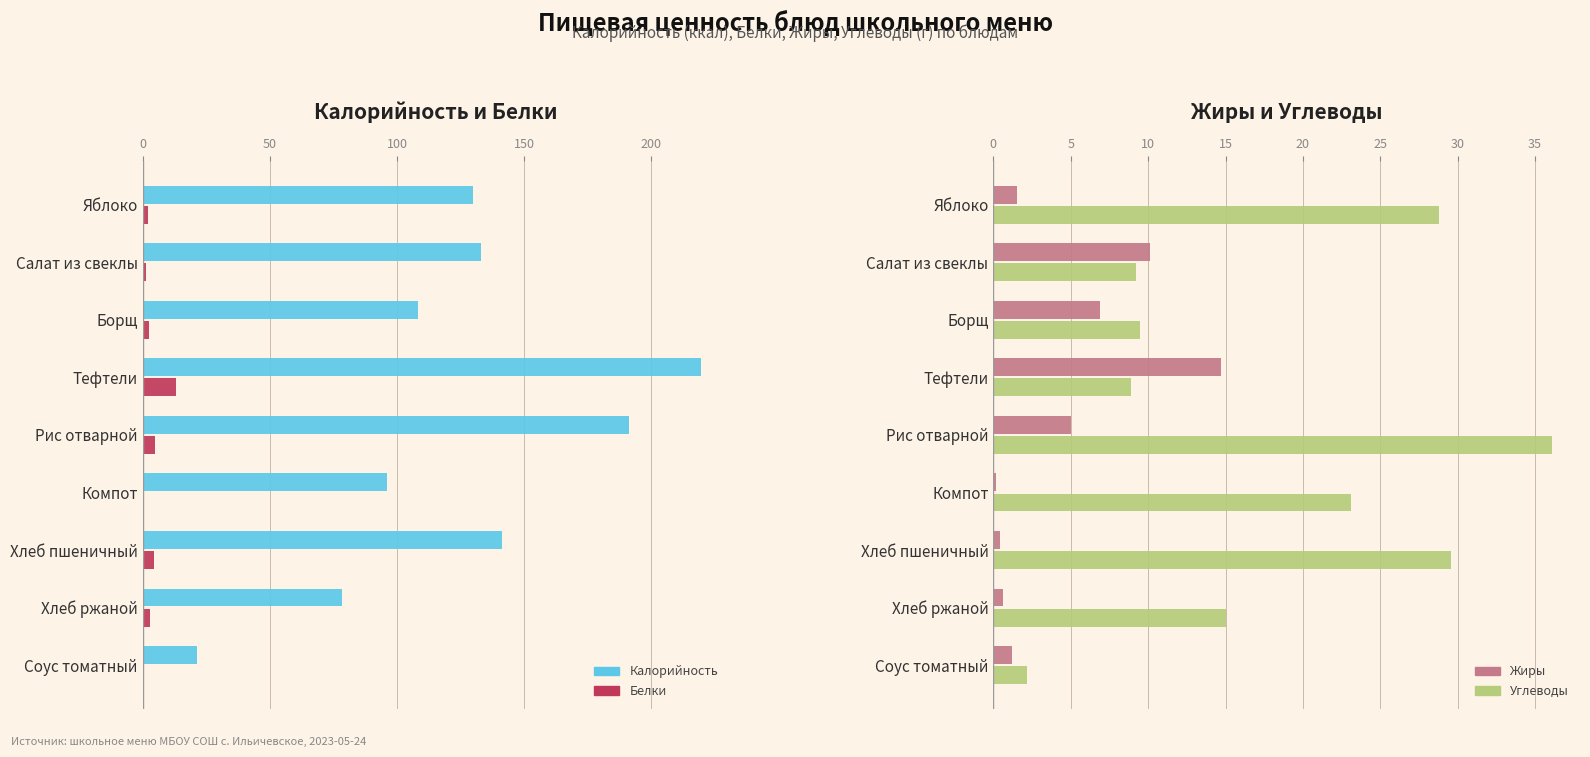

What is the average value of the Калорийность series?

124.4